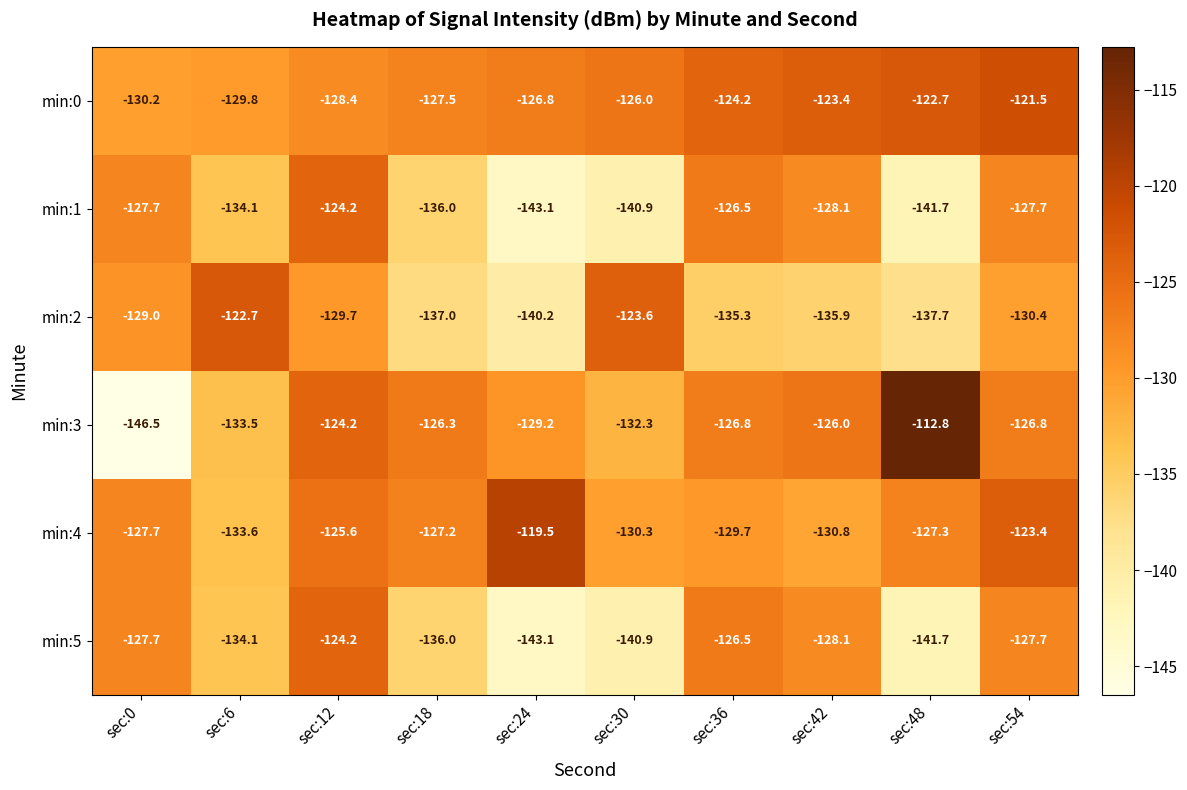

Which series has the largest range (max minus min)?

min:3